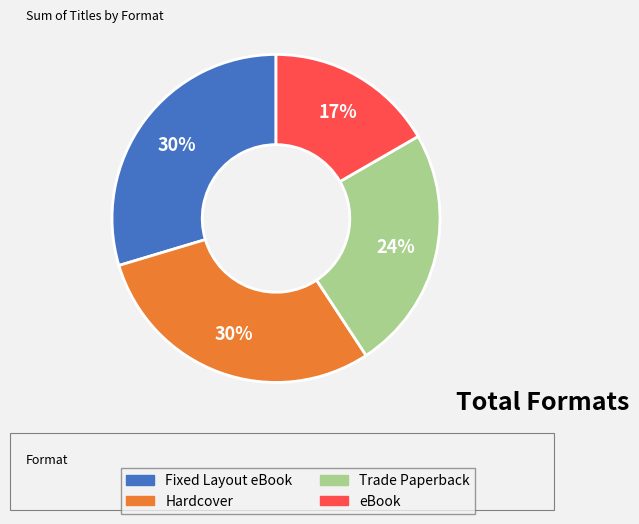

Do Fixed Layout eBook and Trade Paperback together represent more than half of the pie?

Yes